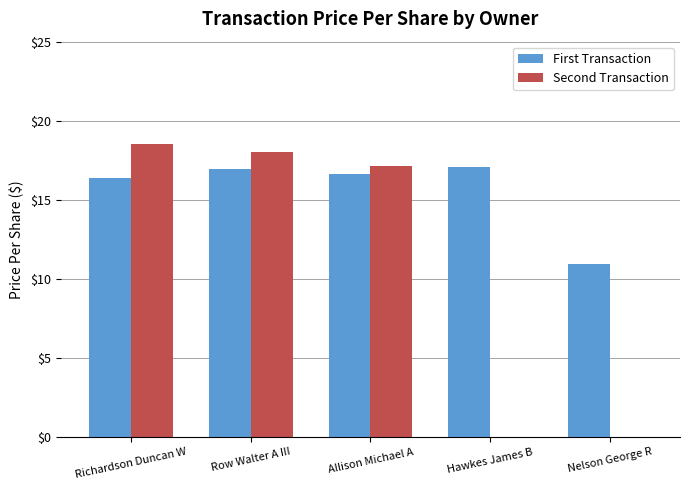

What is the sum of all Second Transaction values?

53.6